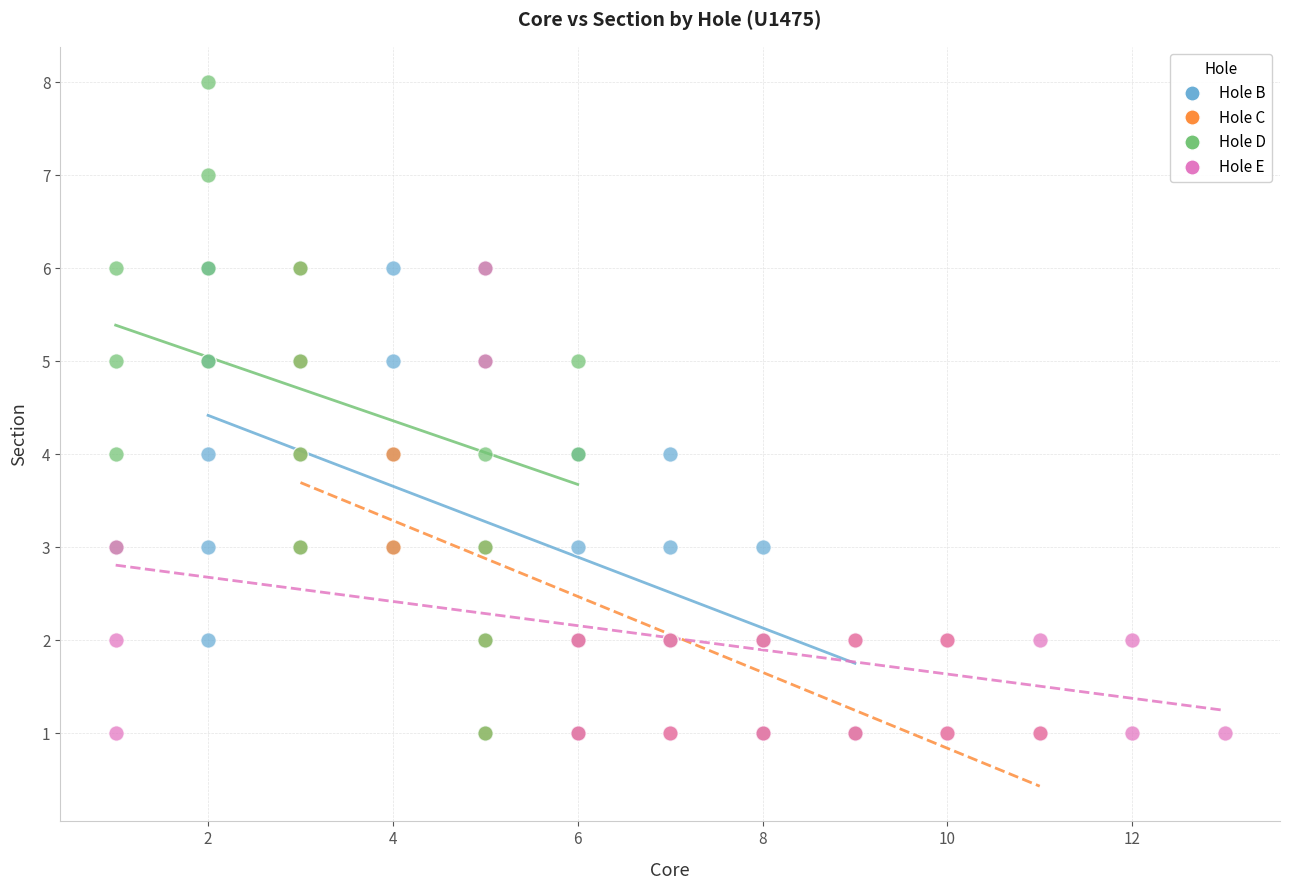

Which series reaches the maximum Y coordinate?

Hole D